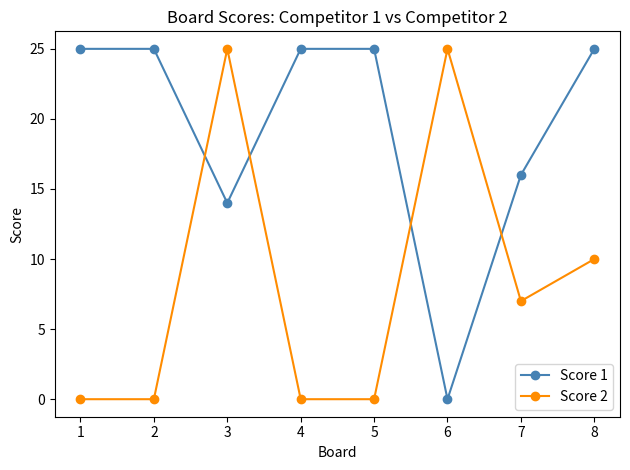

At which category does Score 1 reach its first local valley?

3